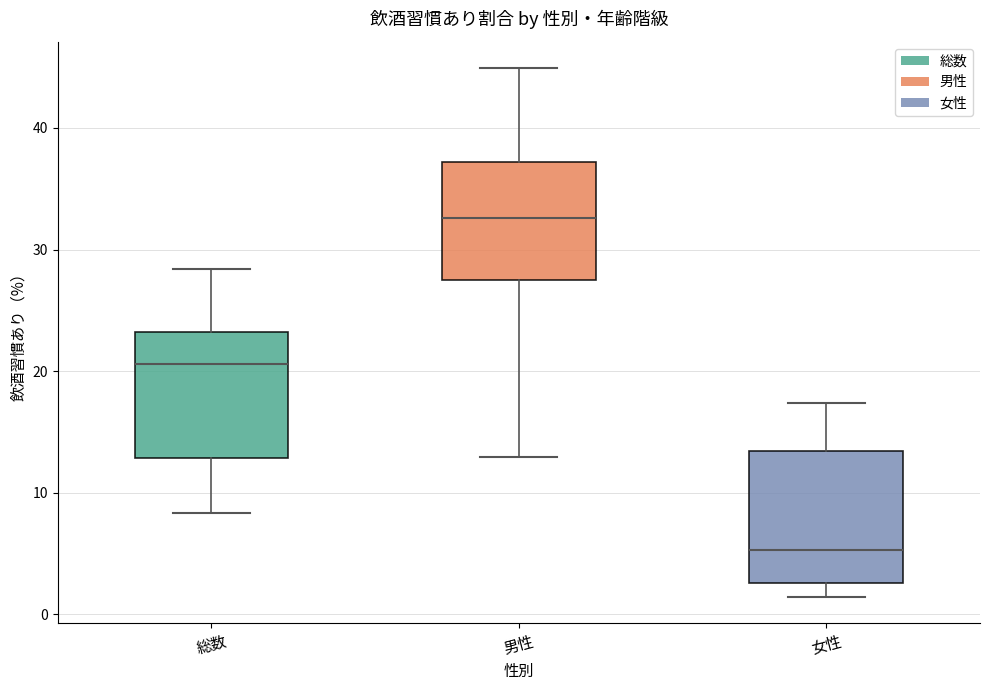

Which box's median line is the lowest?

女性